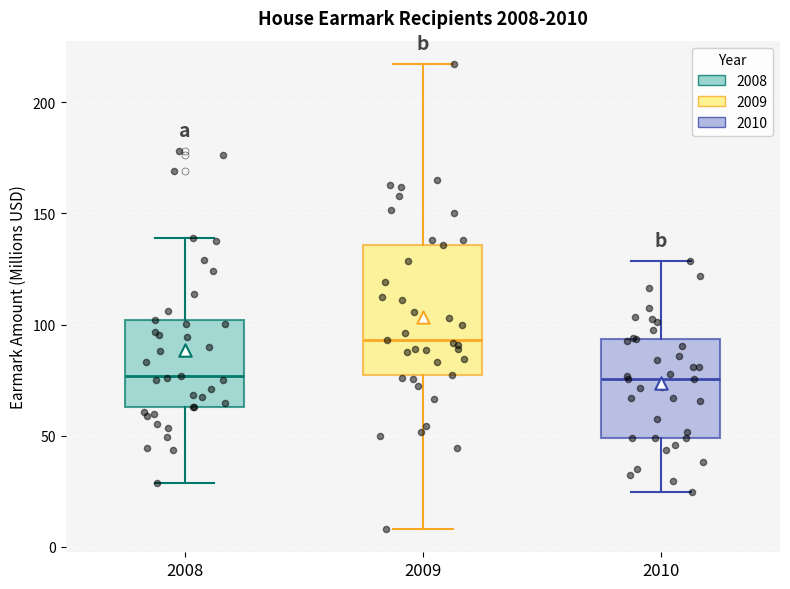

Reading left to right, read every box against the y-axis: the position of its median line, the range the box covers, and the ends of its whiskers. The values are not printed on the chart, so give them approximately, as read against the axis.

2008: median 75, box 65 to 100, whiskers 30 to 140
2009: median 95, box 75 to 135, whiskers 10 to 215
2010: median 75, box 50 to 95, whiskers 25 to 130